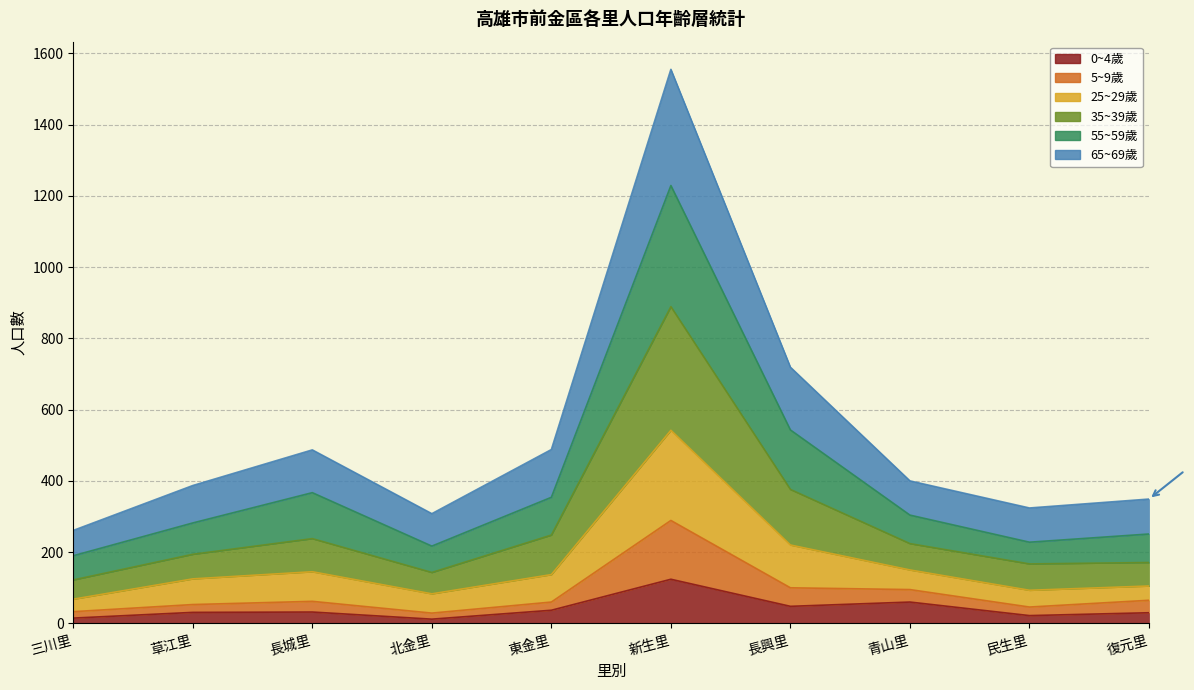

Does the chart have visible grid lines?

Yes